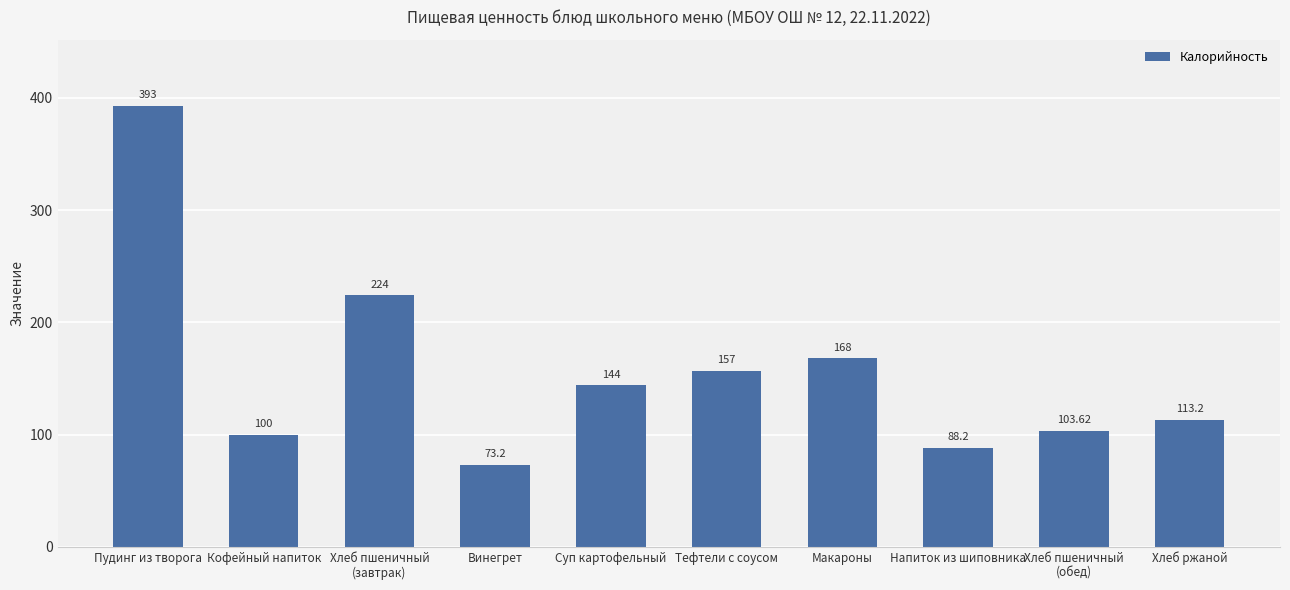

List the labels in order of value, smallest first.

Винегрет, Напиток из шиповника, Кофейный напиток, Хлеб пшеничный
(обед), Хлеб ржаной, Суп картофельный, Тефтели с соусом, Макароны, Хлеб пшеничный
(завтрак), Пудинг из творога